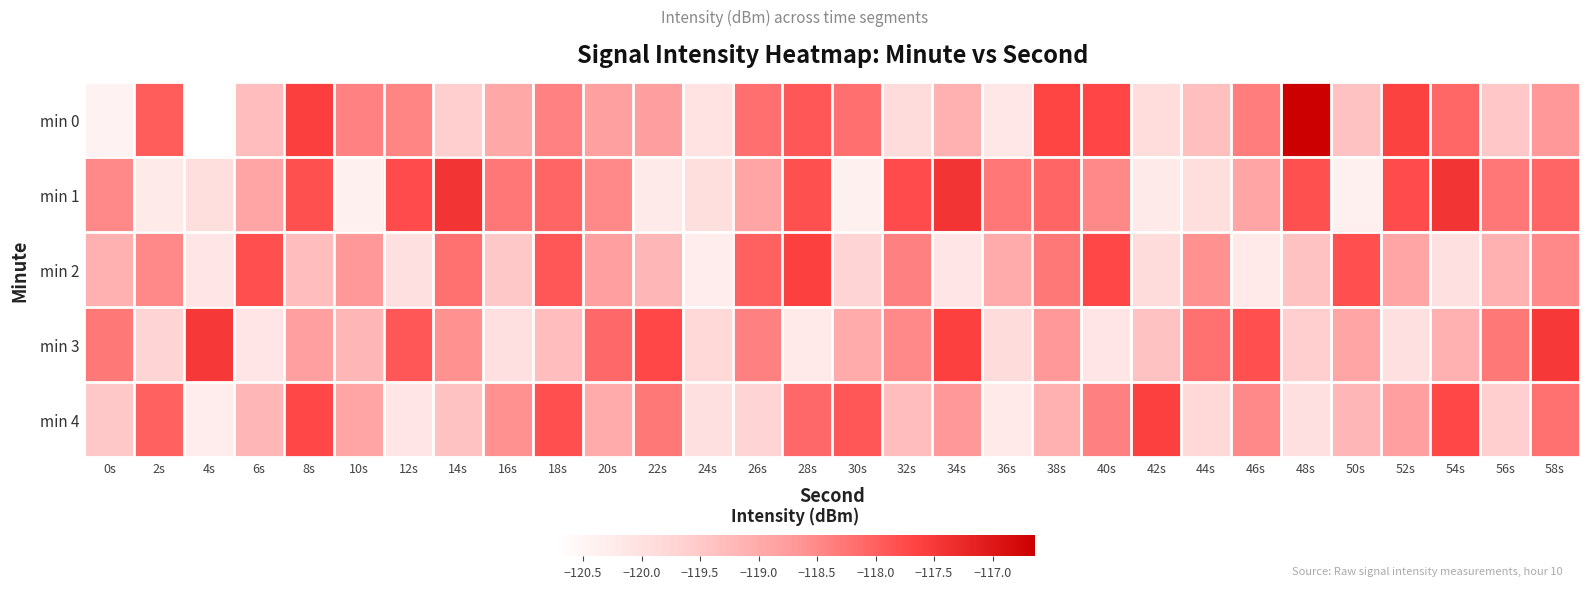

At which category does the chart reach its peak across all series?

48s